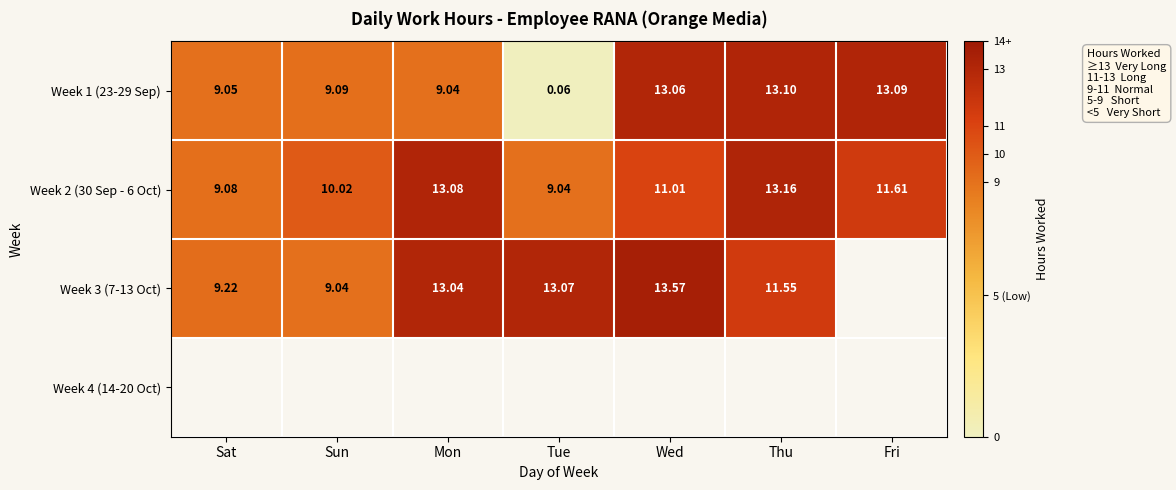

What is the average value of the Week 2 (30 Sep - 6 Oct) series?

11.0